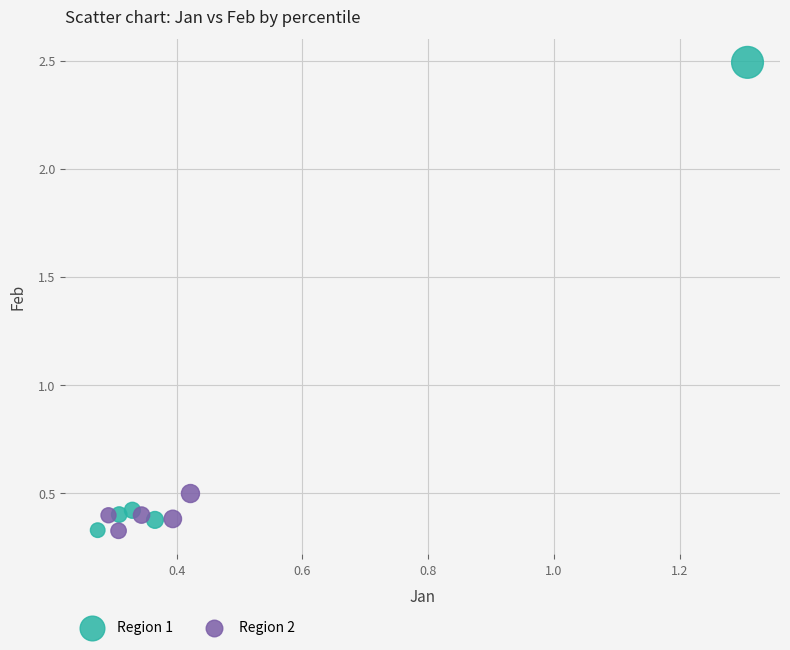

Which series reaches the maximum Y coordinate?

Region 1